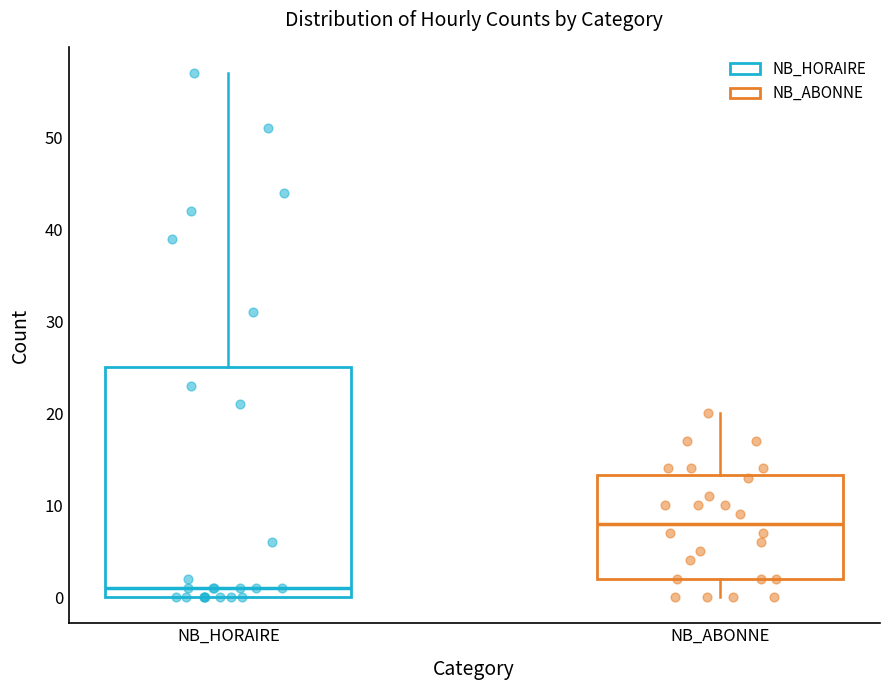

Reading left to right, transcribe this box plot: for each box, give where its median line is, the range the box spans, and where its two whiskers end, as read against the y-axis. The values are not printed on the chart, so give them approximately, as read against the axis.

NB_HORAIRE: median 1, box 0 to 25, whiskers 0 to 57
NB_ABONNE: median 8, box 2 to 13, whiskers 0 to 20